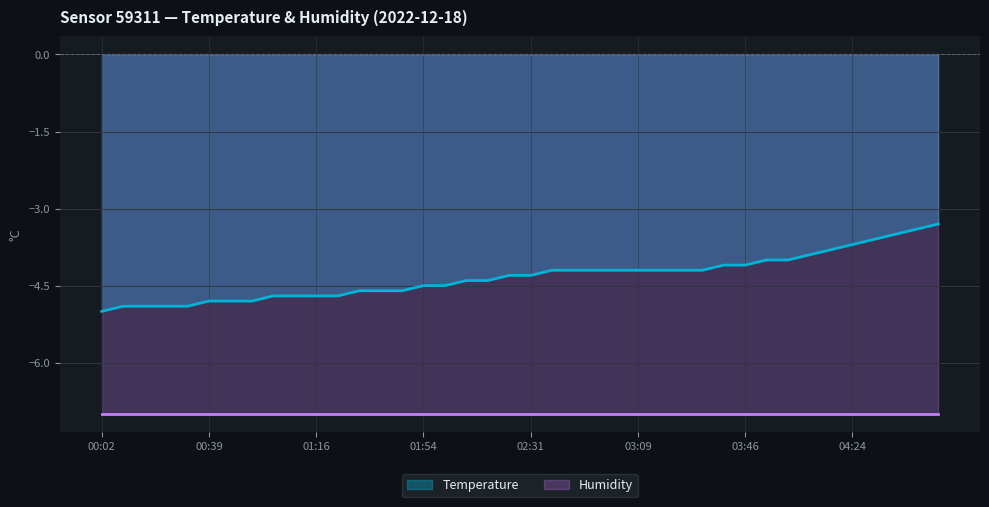

Reading left to right, what are all the values shown in this chart?

00:02=-5.0	00:09=-4.9	00:16=-4.9	00:24=-4.9	00:31=-4.9	00:39=-4.8	00:46=-4.8	00:54=-4.8	01:01=-4.7	01:08=-4.7	01:16=-4.7	01:23=-4.7	01:31=-4.6	01:38=-4.6	01:46=-4.6	01:54=-4.5	02:01=-4.5	02:09=-4.4	02:16=-4.4	02:24=-4.3	02:31=-4.3	02:39=-4.2	02:46=-4.2	02:54=-4.2	03:01=-4.2	03:09=-4.2	03:16=-4.2	03:24=-4.2	03:31=-4.2	03:39=-4.1	03:46=-4.1	03:54=-4.0	04:01=-4.0	04:09=-3.9	04:16=-3.8	04:24=-3.7	04:31=-3.6	04:39=-3.5	04:46=-3.4	04:54=-3.3